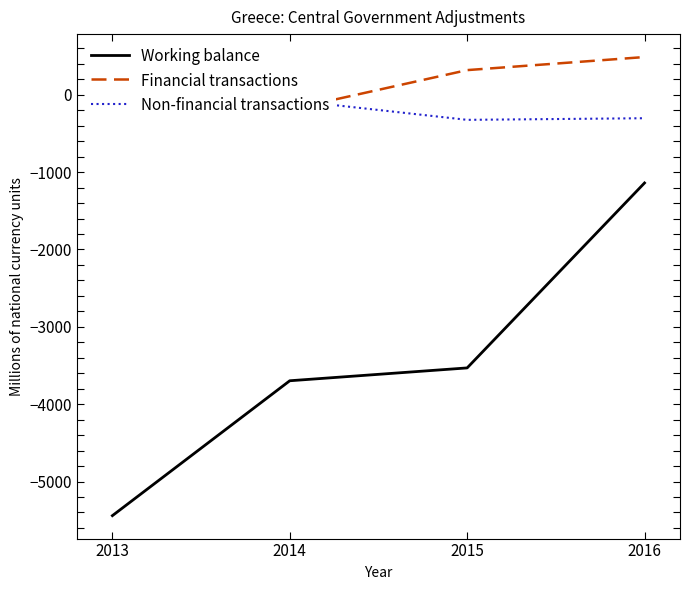

Where does the Non-financial transactions series first go above -69?

2013